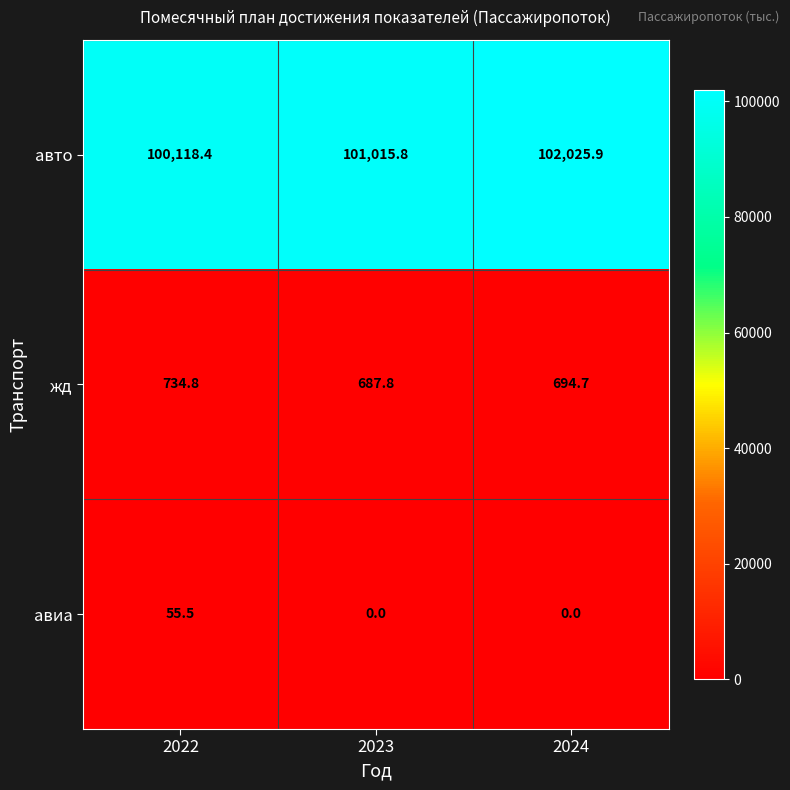

Reading left to right, transcribe all the data shown in this chart.

авто: 100118.4	101015.8	102025.9
жд: 734.8	687.8	694.7
авиа: 55.5	0.0	0.0